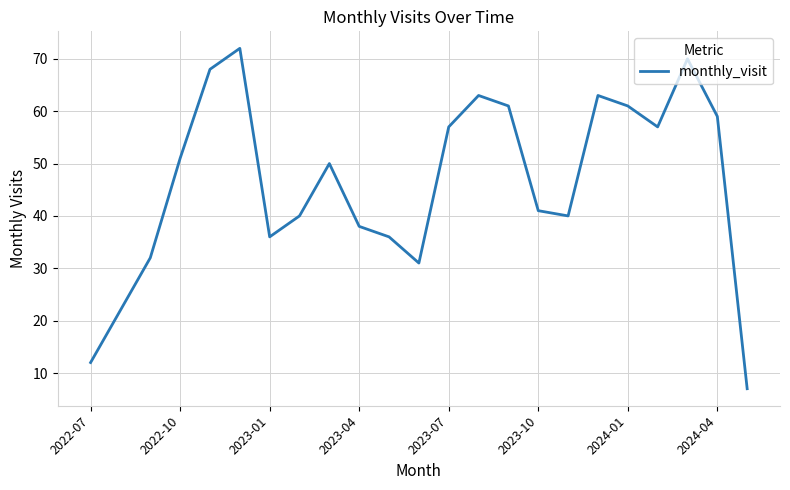

What is the minimum value shown in the chart?

7